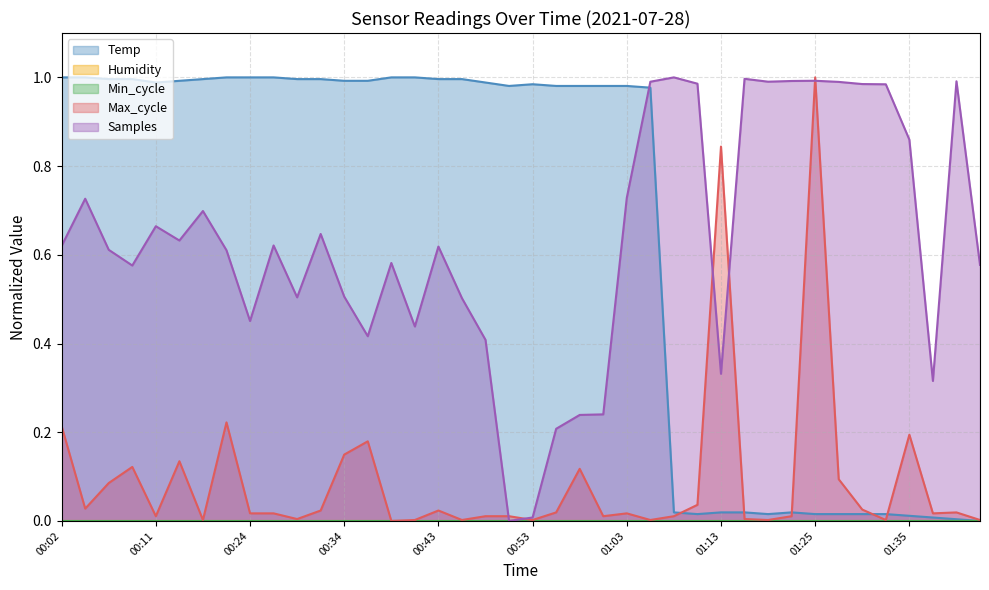

Which series has the largest range (max minus min)?

Temp